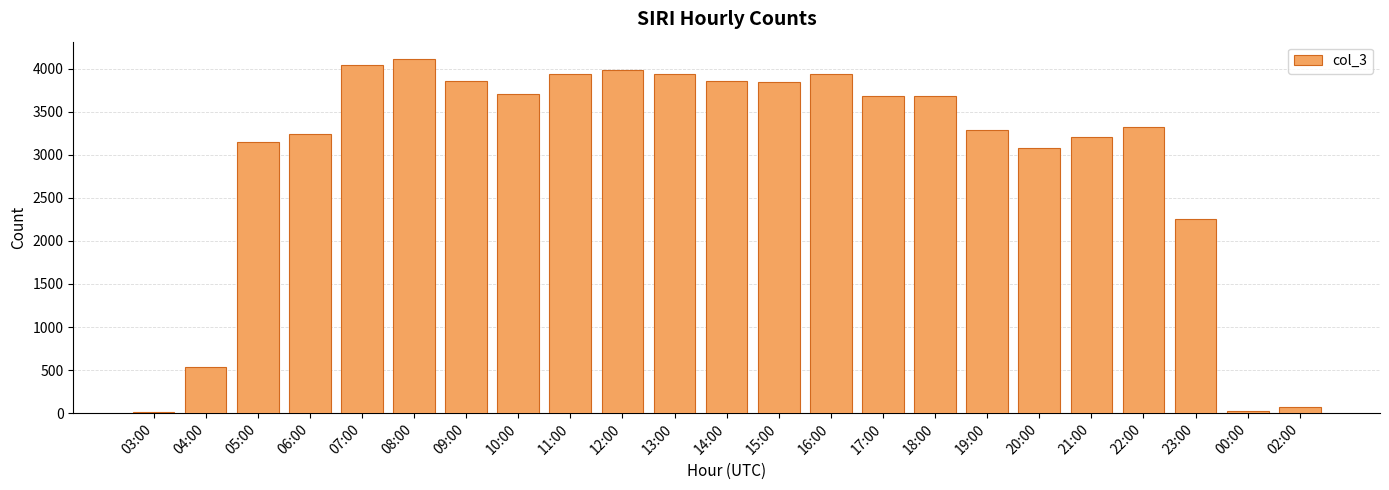

What is the change in value from 06:00 to 10:00?

+463